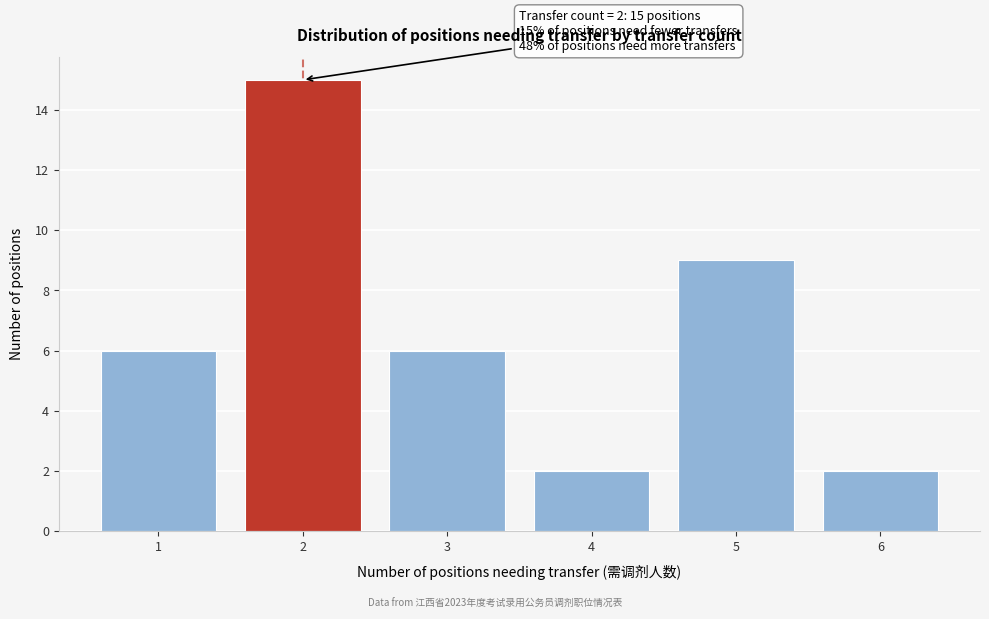

Reading right to left, list all the values displayed in this chart.

2	9	2	6	15	6